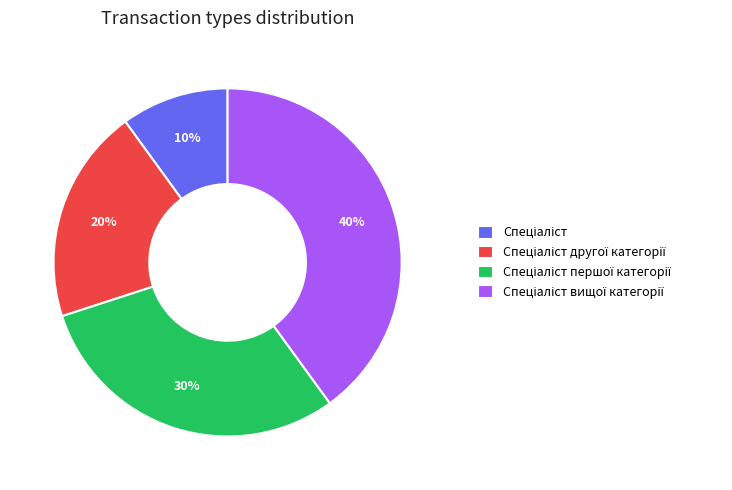

Is there any slice that represents more than half of the pie?

No